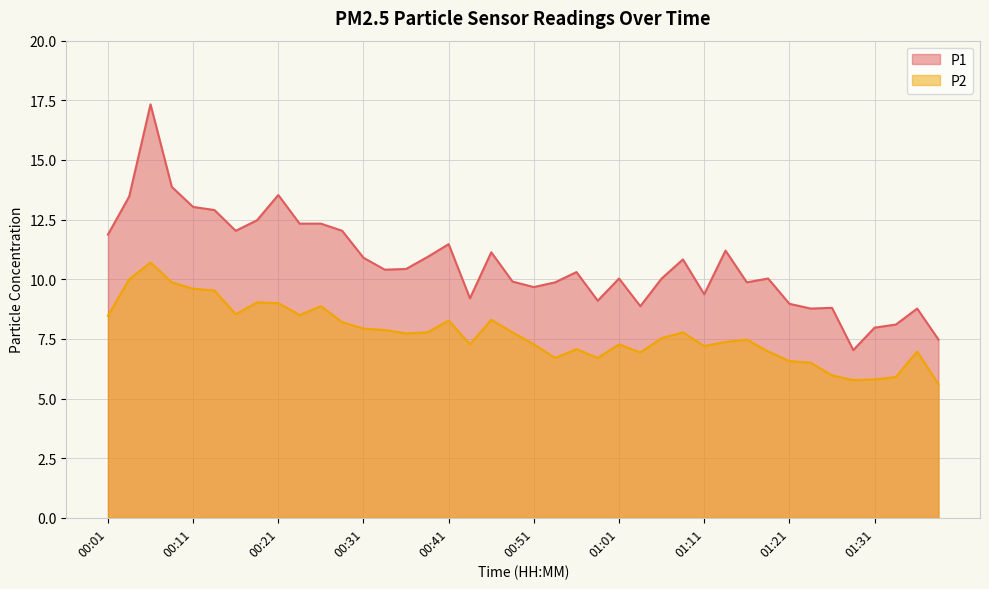

Where is P2 nearest to the value 8?

00:31